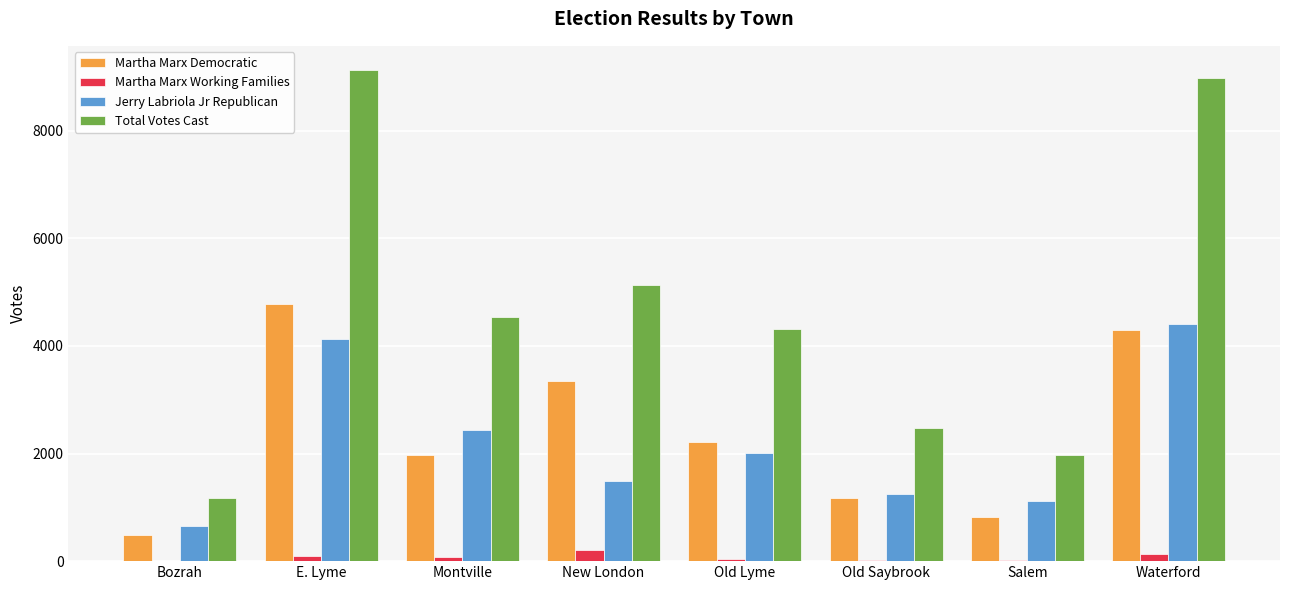

What is the sum of the Jerry Labriola Jr Republican values at Bozrah and Old Lyme?

2678